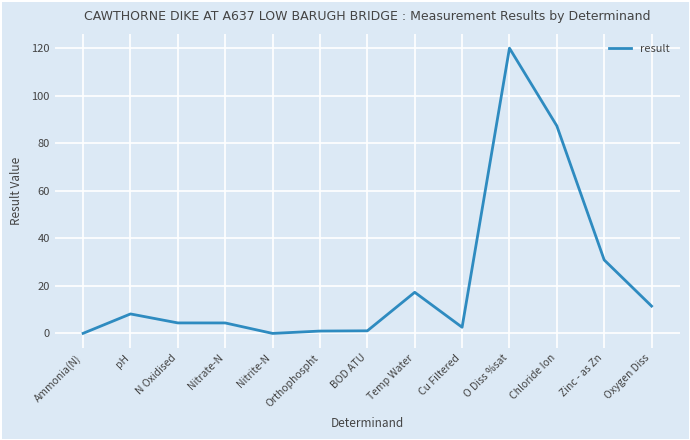

What is the change in value from Cu Filtered to O Diss %sat?

+117.4